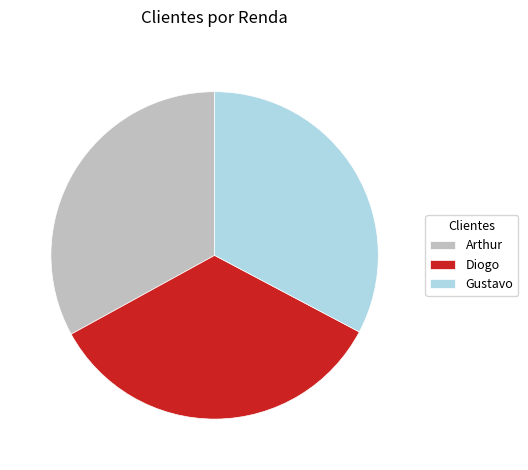

Do Arthur and Diogo together represent more than half of the pie?

Yes